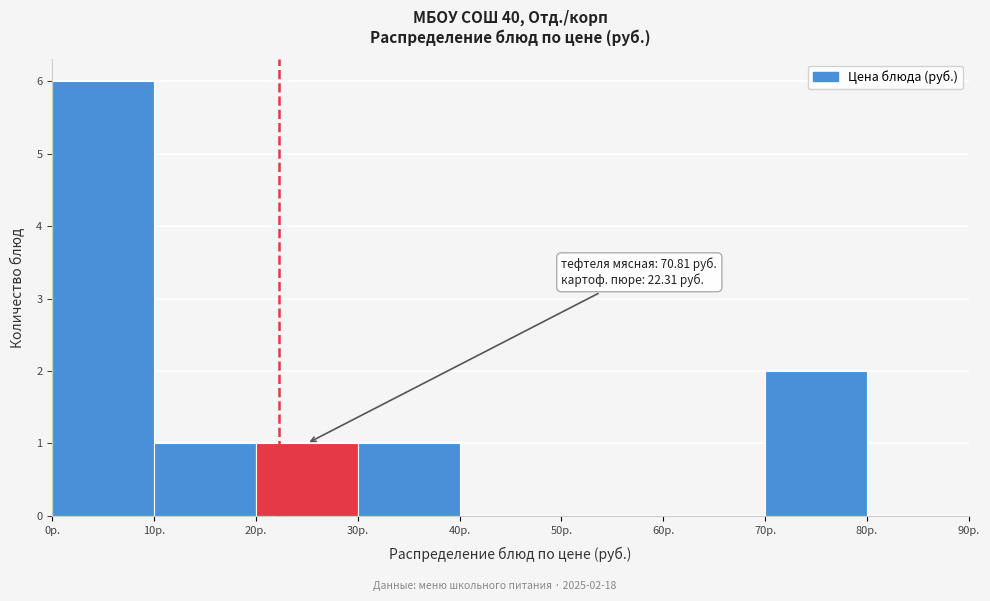

Over which range of the x-axis is the bar tallest?

0 to 10